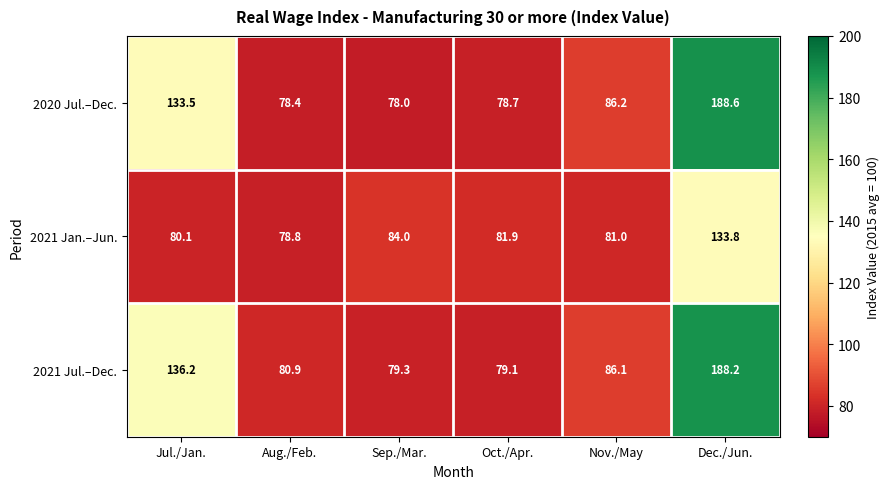

Which series has the widest spread of values?

2020 Jul.–Dec.